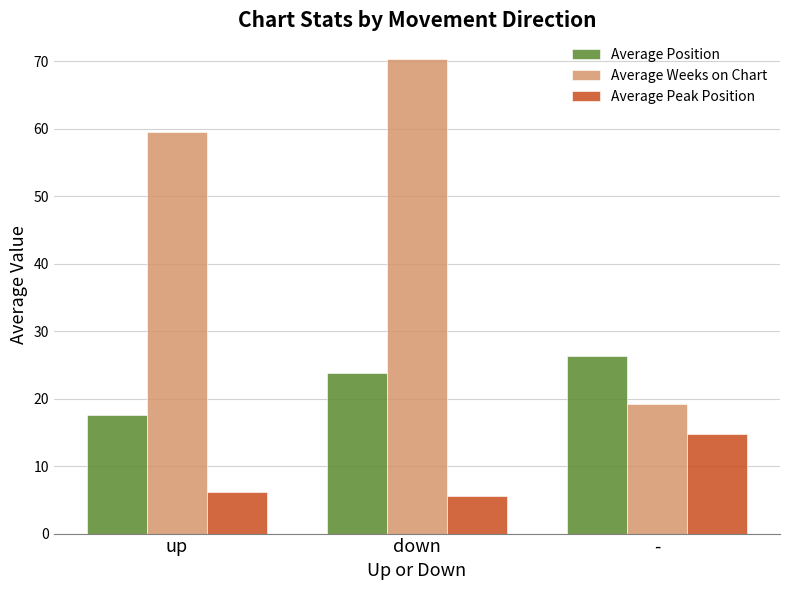

Rank the series by their average value, from highest to lowest.

Average Weeks on Chart, Average Position, Average Peak Position